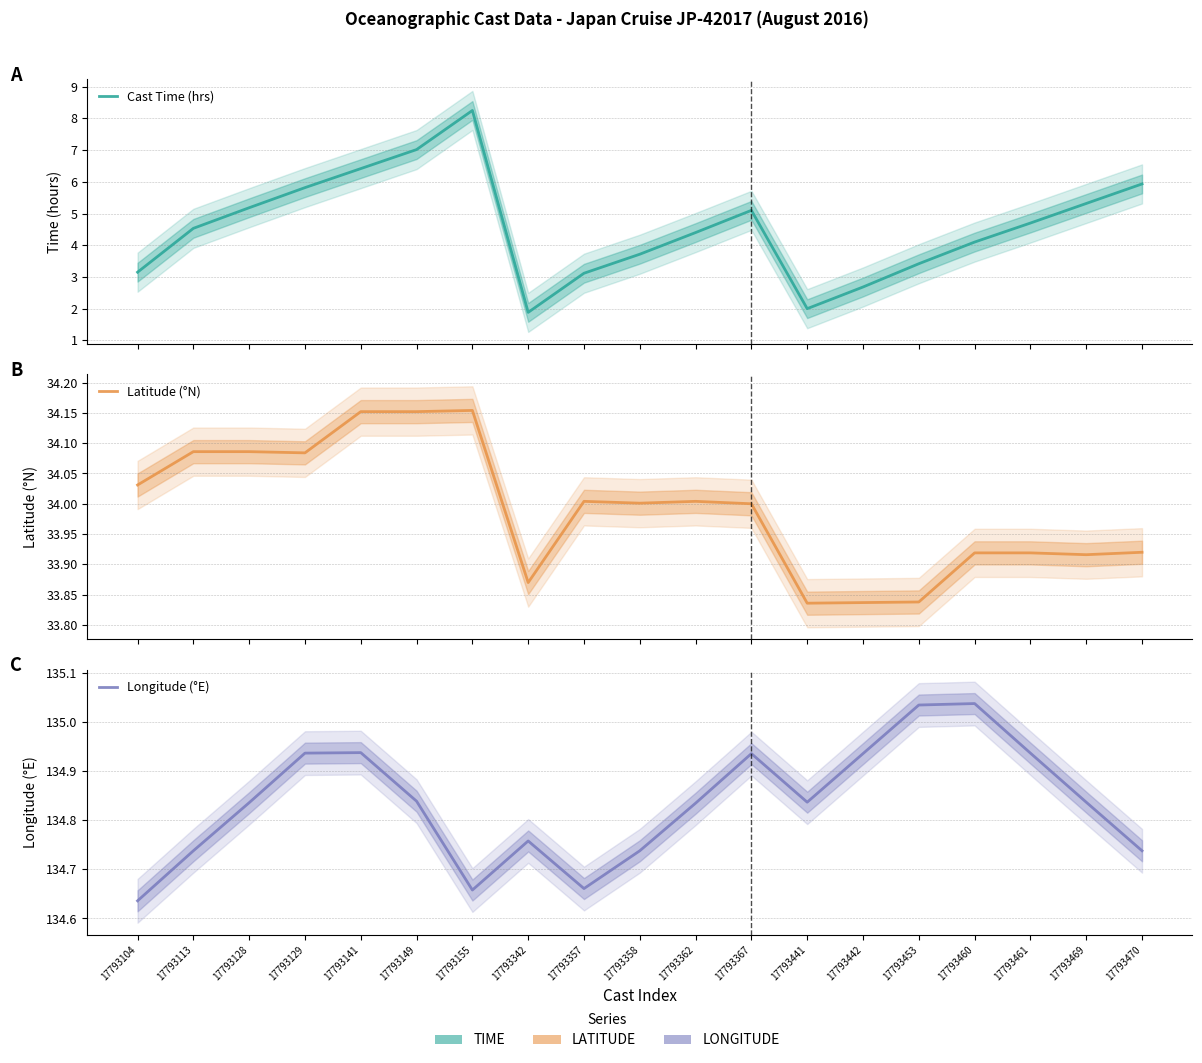

Which category has the highest value in the Longitude (°E) series?

17793460